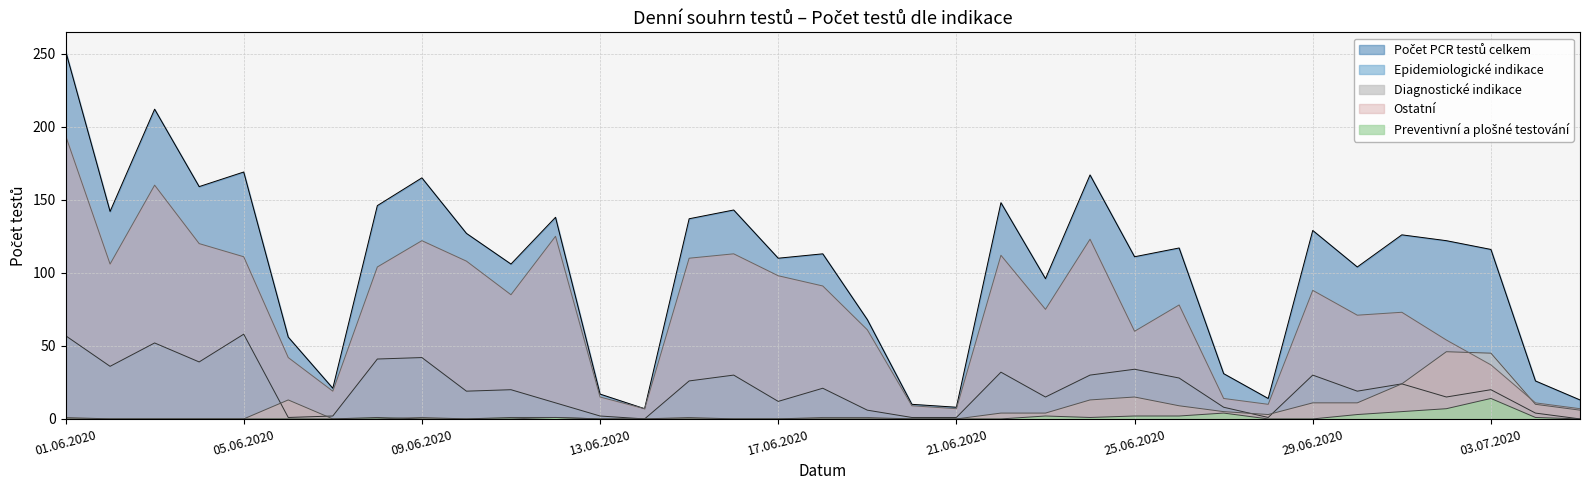

At how many categories does at least one series exceed 30?

27